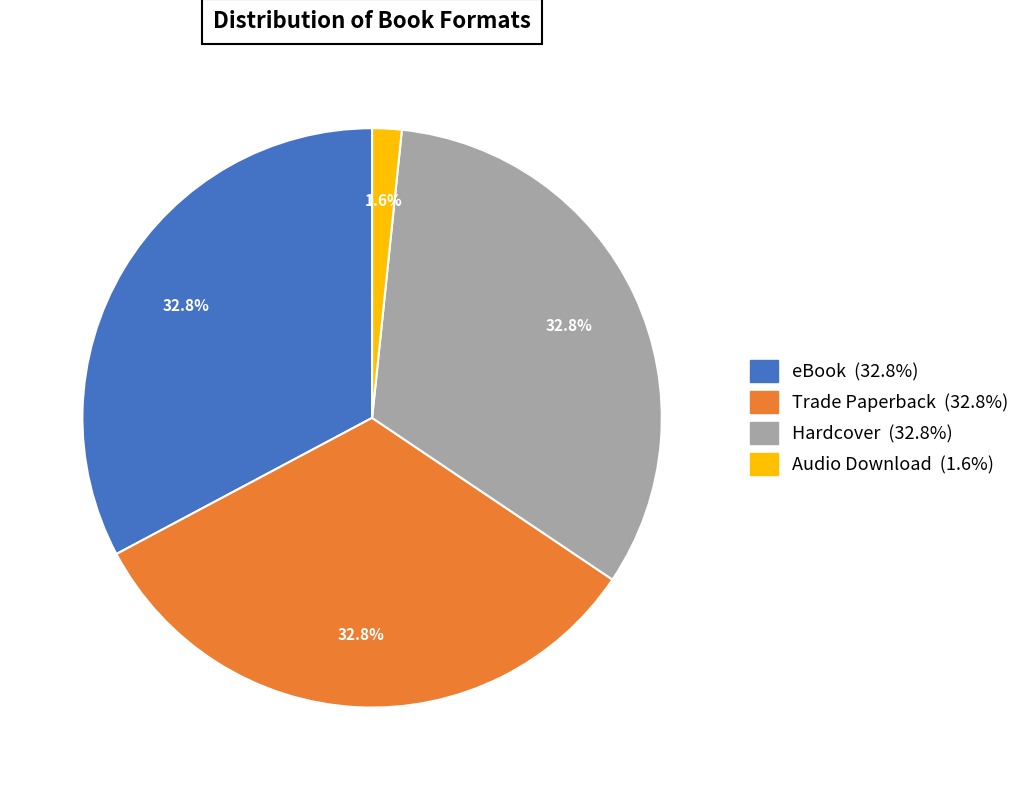

Do Audio Download and Trade Paperback together represent more than half of the pie?

No